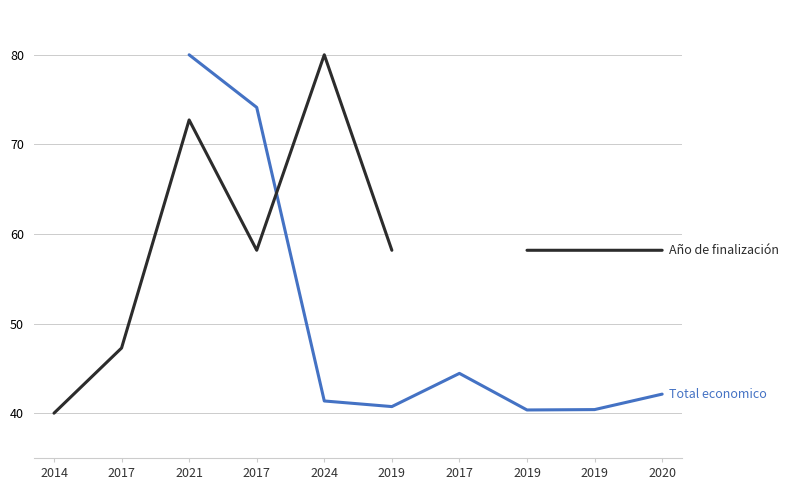

How many data points does each series have?

10